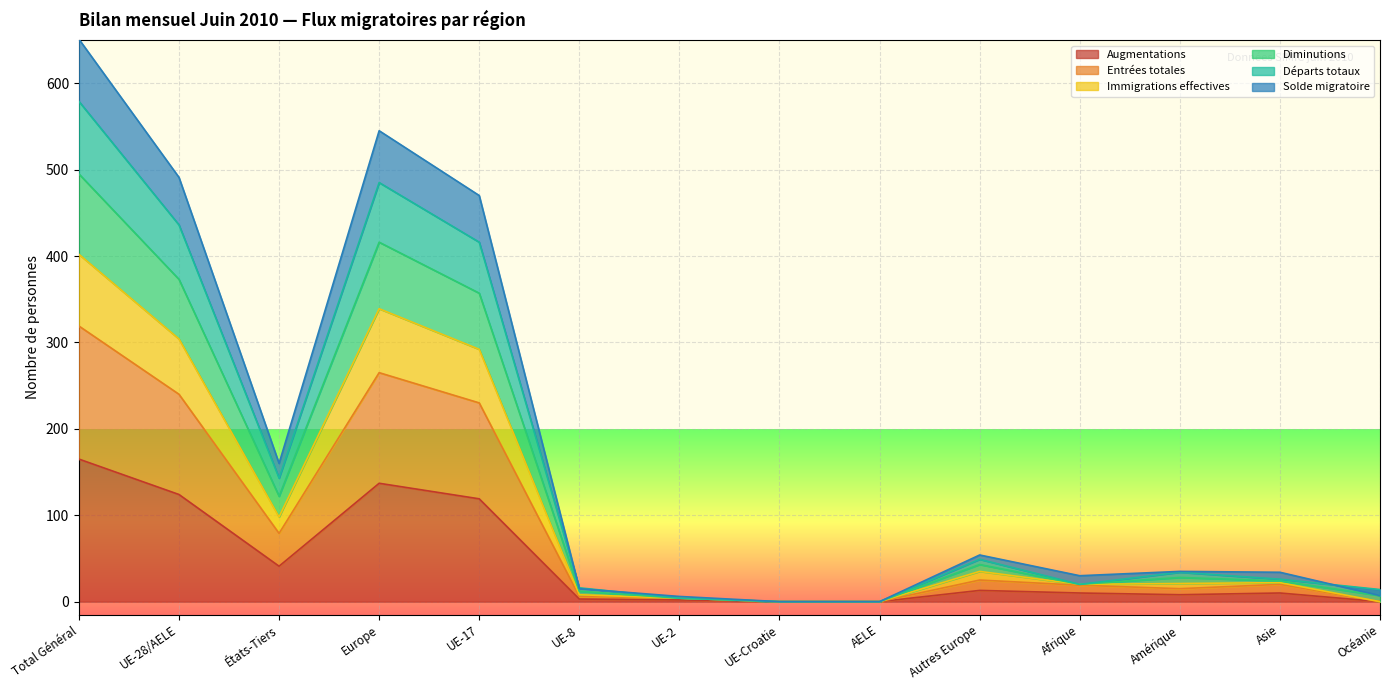

At which label does Augmentations reach its peak?

Total Général